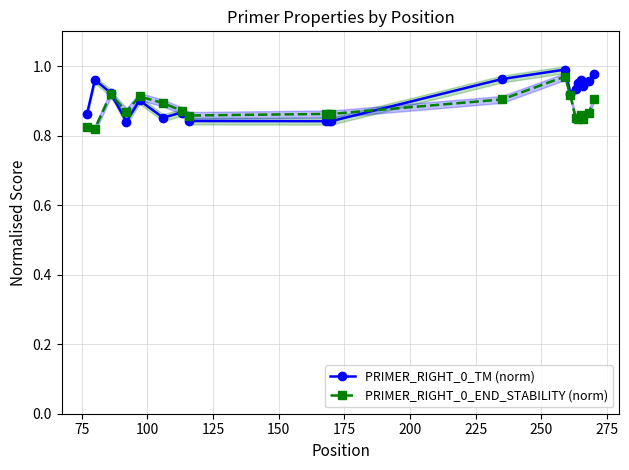

True or false: PRIMER_RIGHT_0_TM (norm) has more than 1 points higher than both neighbors.

True